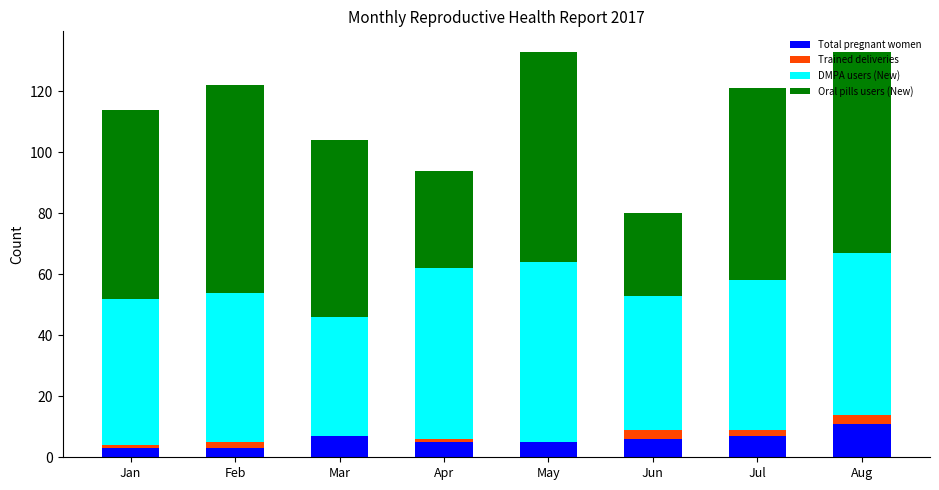

What is the total value across all series at May?

133